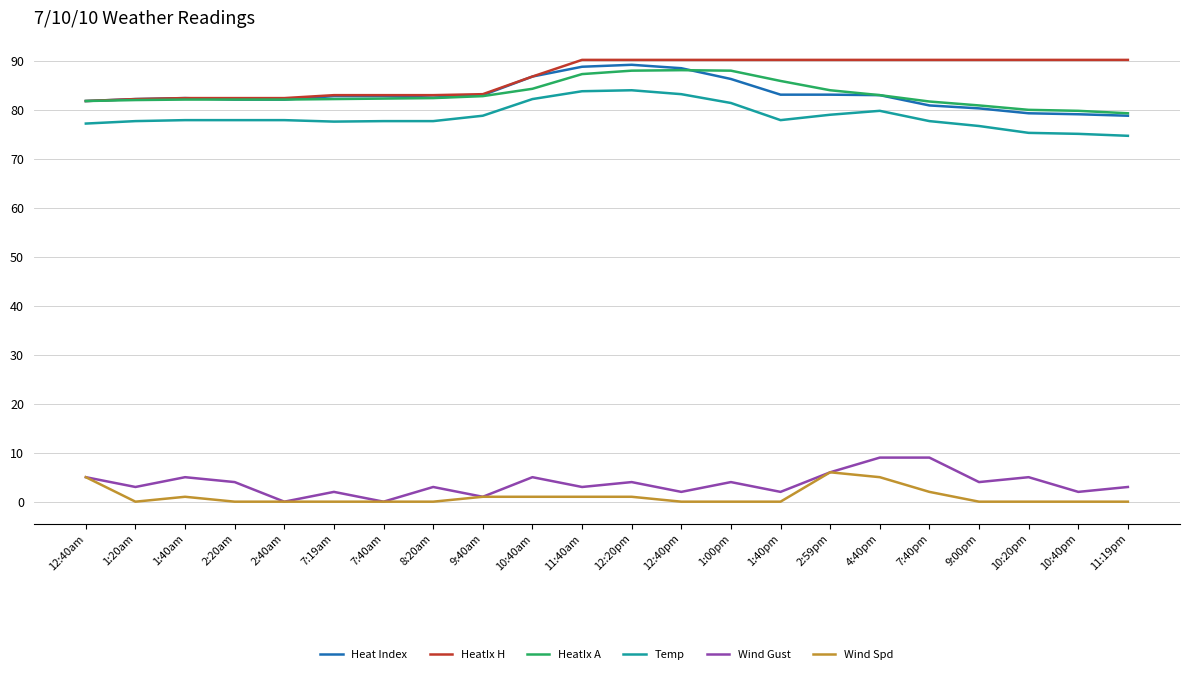

What is the difference between the Wind Spd values at 10:40am and 7:40pm?

1.0